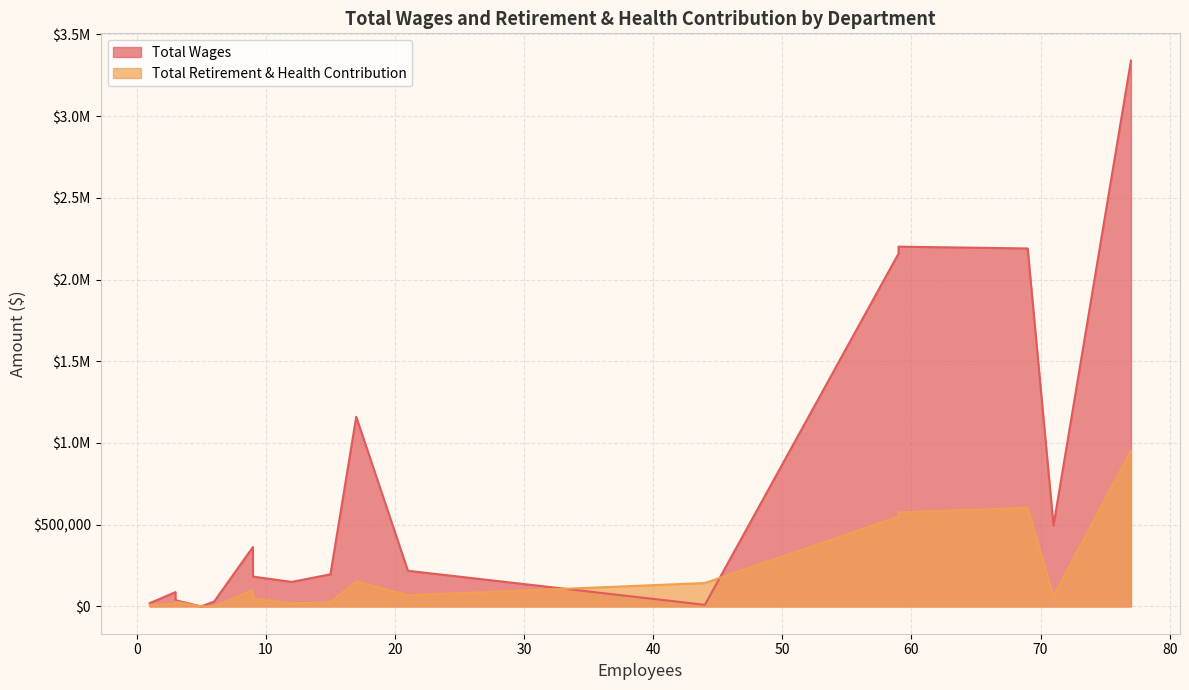

How many interior local peaks does the Total Retirement & Health Contribution series have?

5